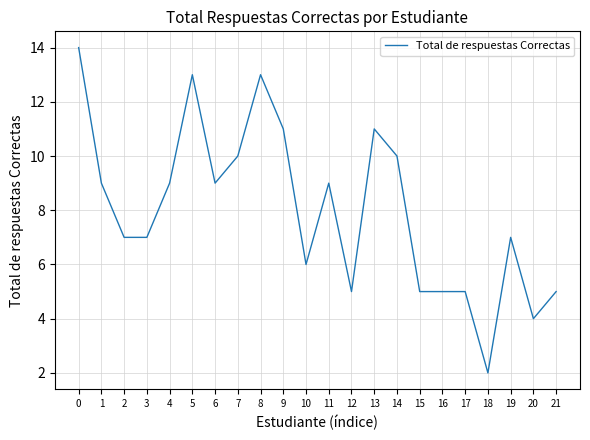

Reading right to left, transcribe all the data shown in this chart.

5	4	7	2	5	5	5	10	11	5	9	6	11	13	10	9	13	9	7	7	9	14